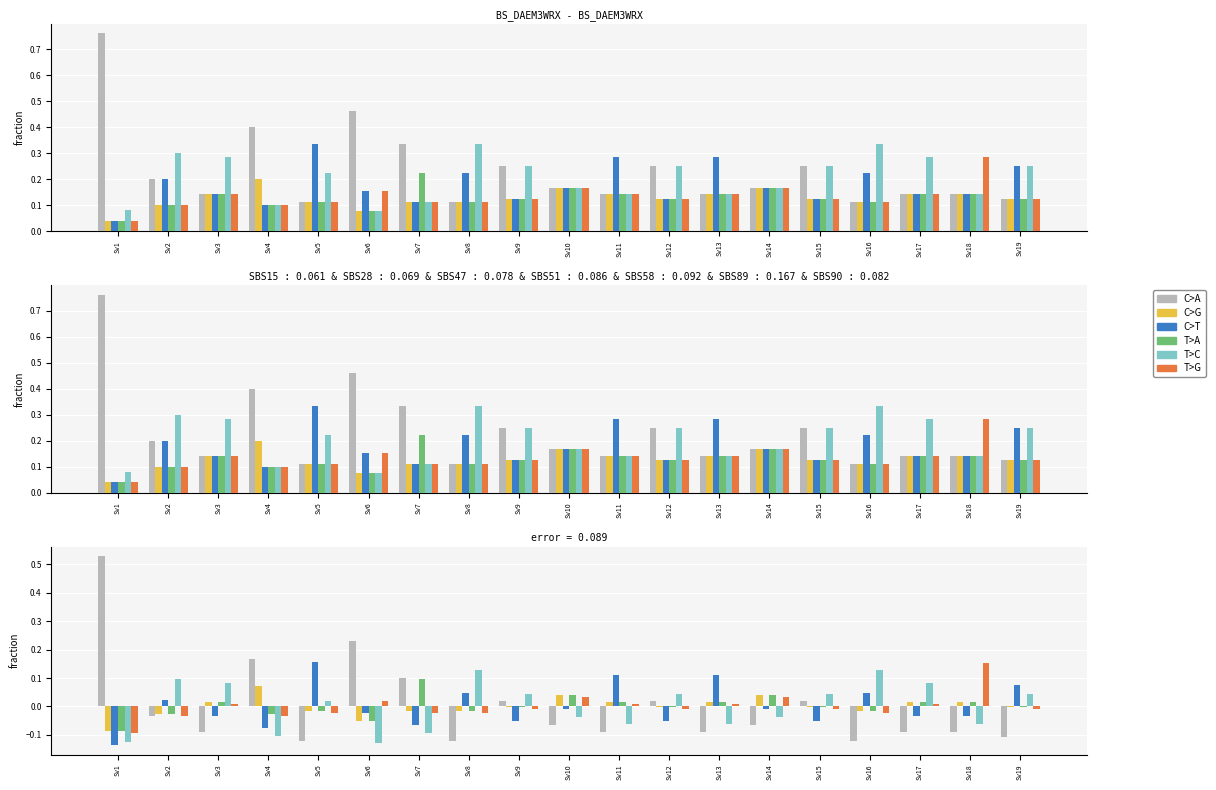

The T>C series shows 0.2 at Sv16. True or false?

False